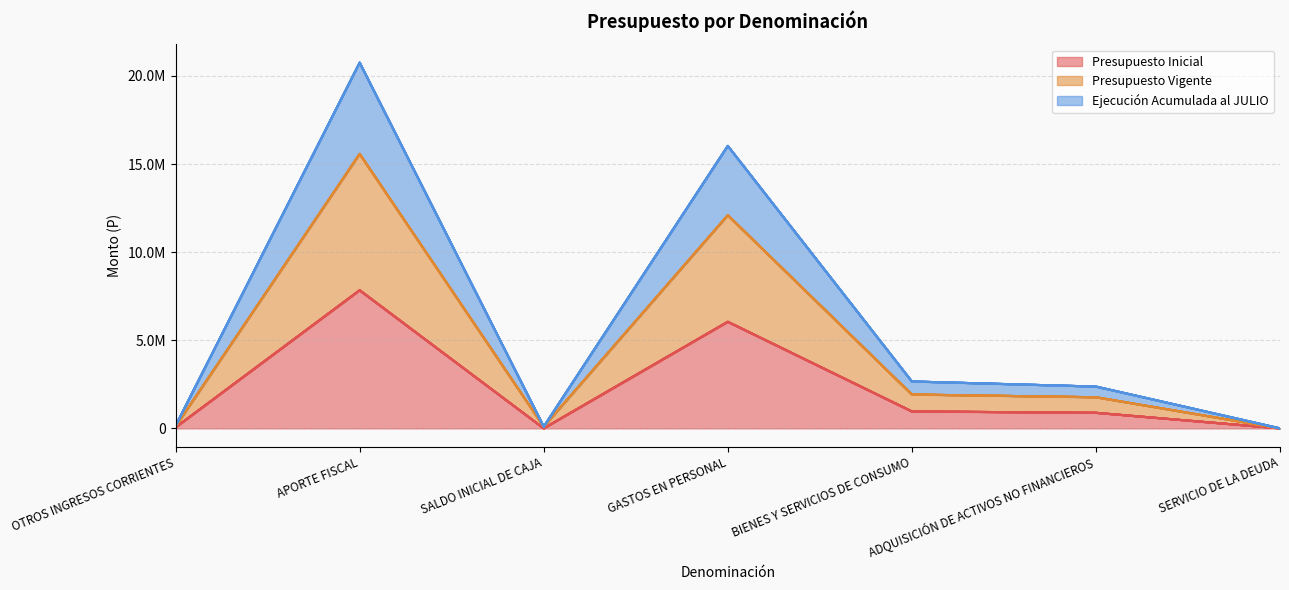

What is the label of the 2nd point from the right?

ADQUISICIÓN DE ACTIVOS NO FINANCIEROS